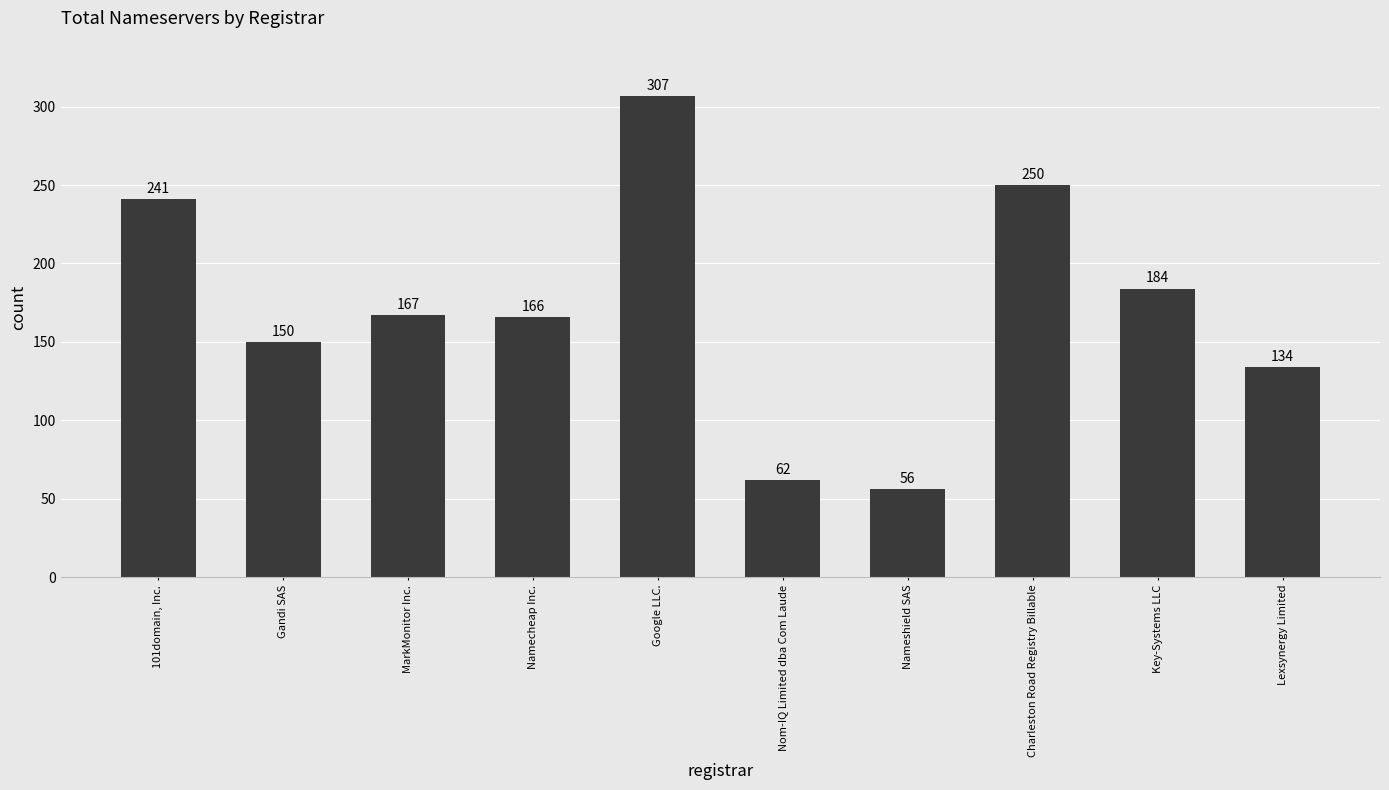

What is the value of the 1st bar from the left?

241